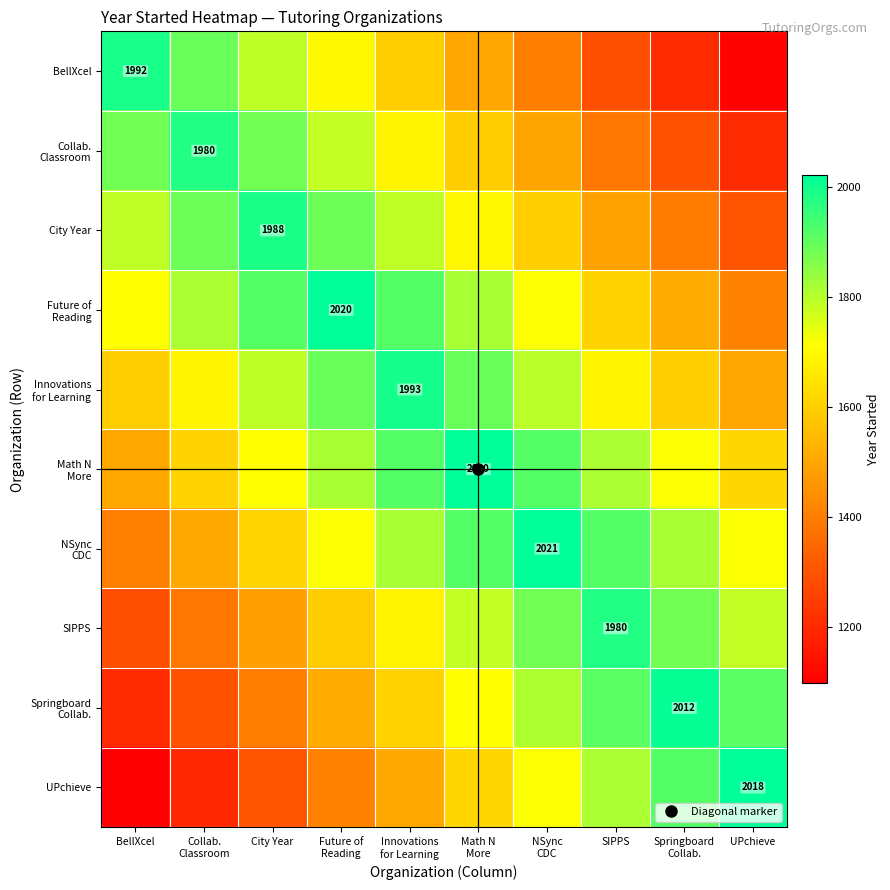

How many data points in City Year are less than 1789?

5